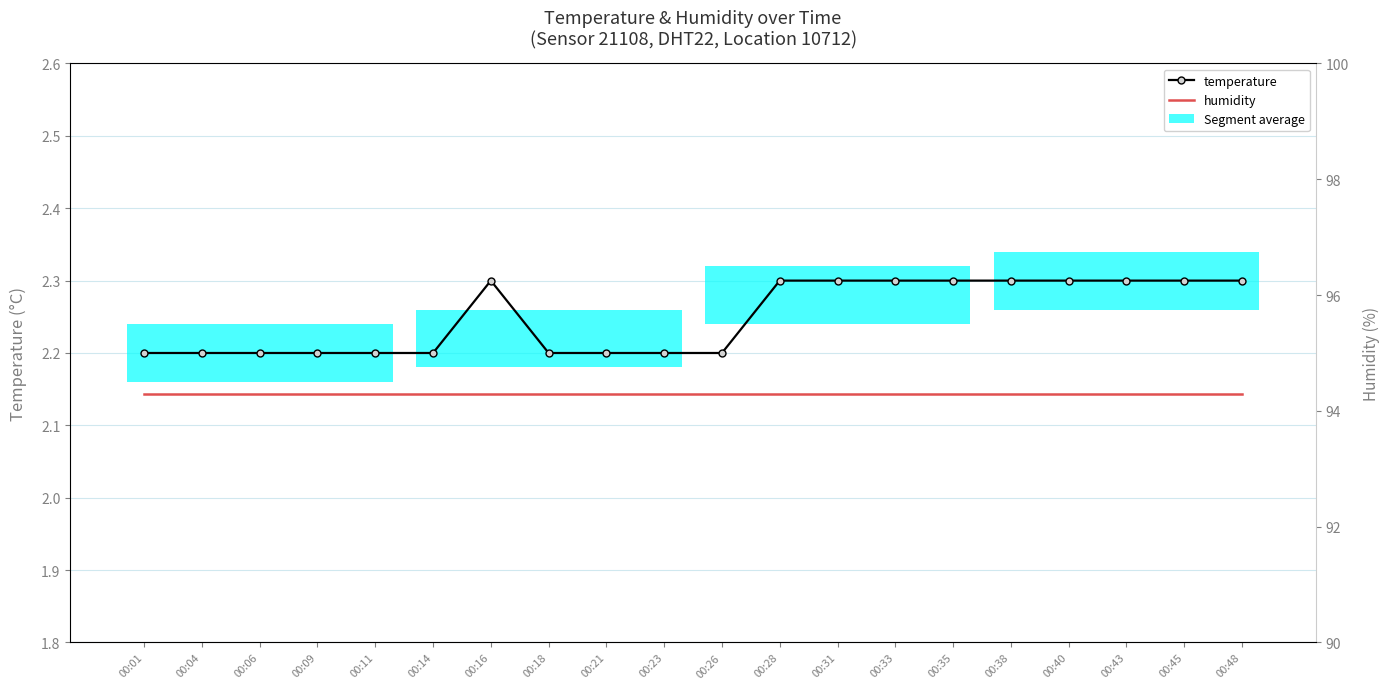

Read the humidity value at 00:31.

94.3